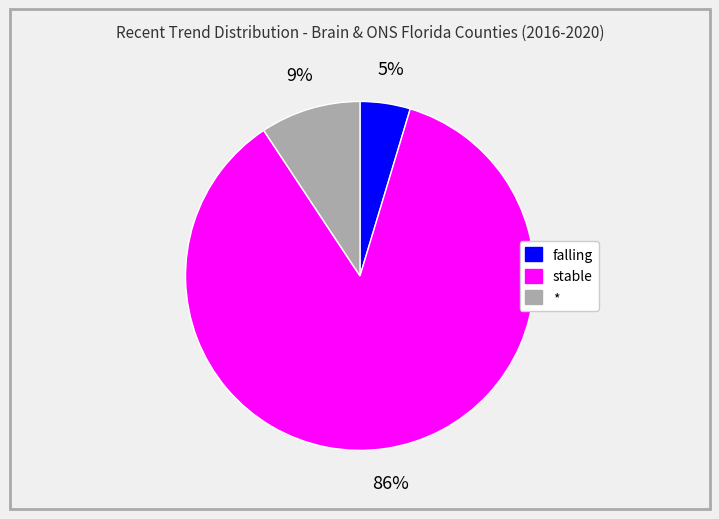

To the nearest percent, what is the average slice percentage?

33%